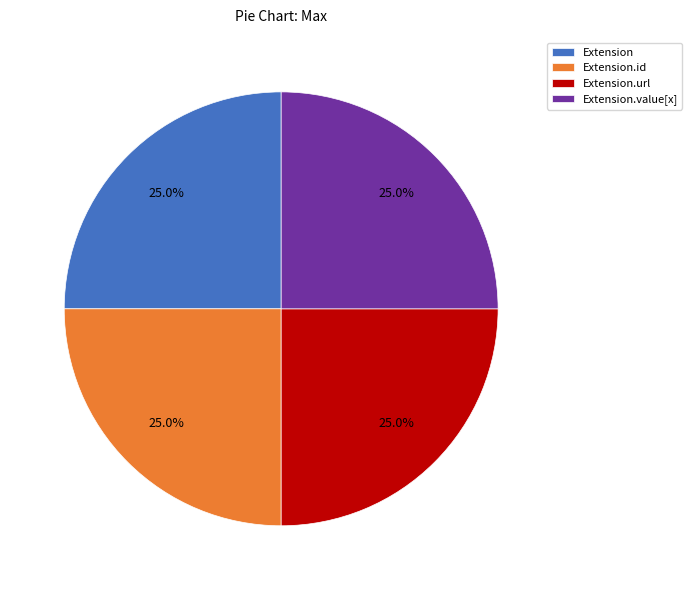

What is the total percentage of Extension.value[x] and Extension.url?

50.0%